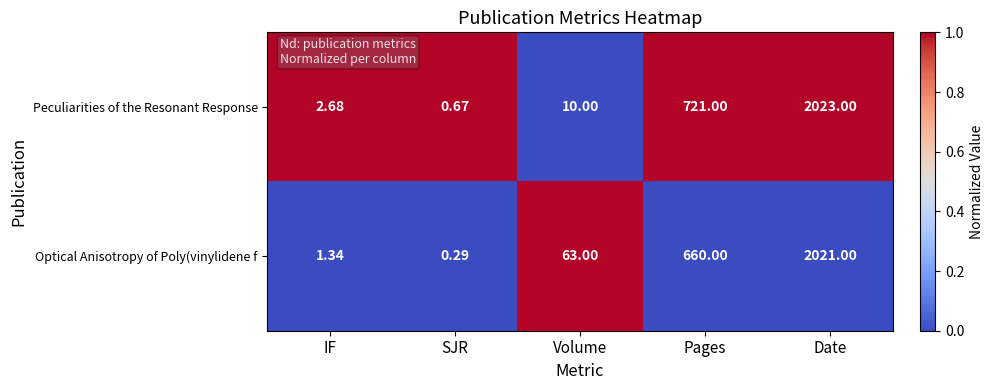

Which category has the lowest value in the Peculiarities of the Resonant Response series?

SJR